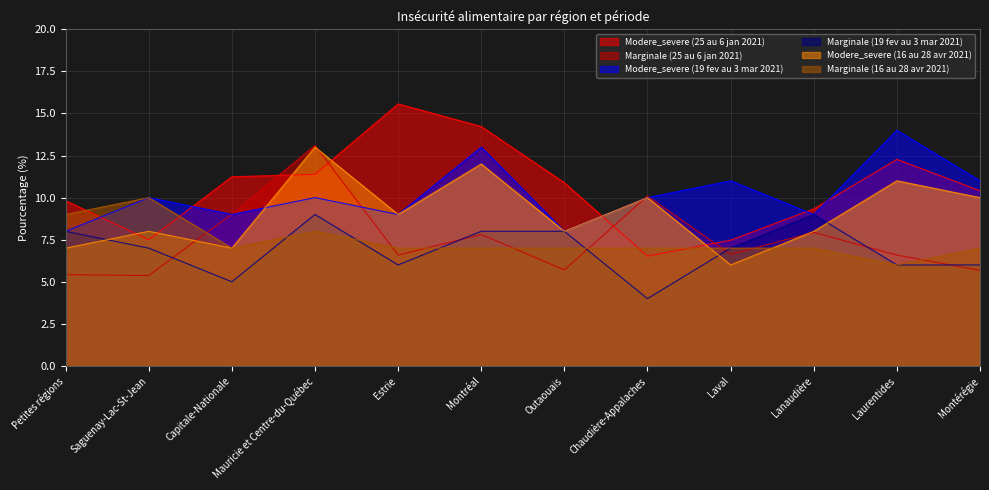

True or false: Marginale (25 au 6 jan 2021) has more than 1 points higher than both neighbors.

True